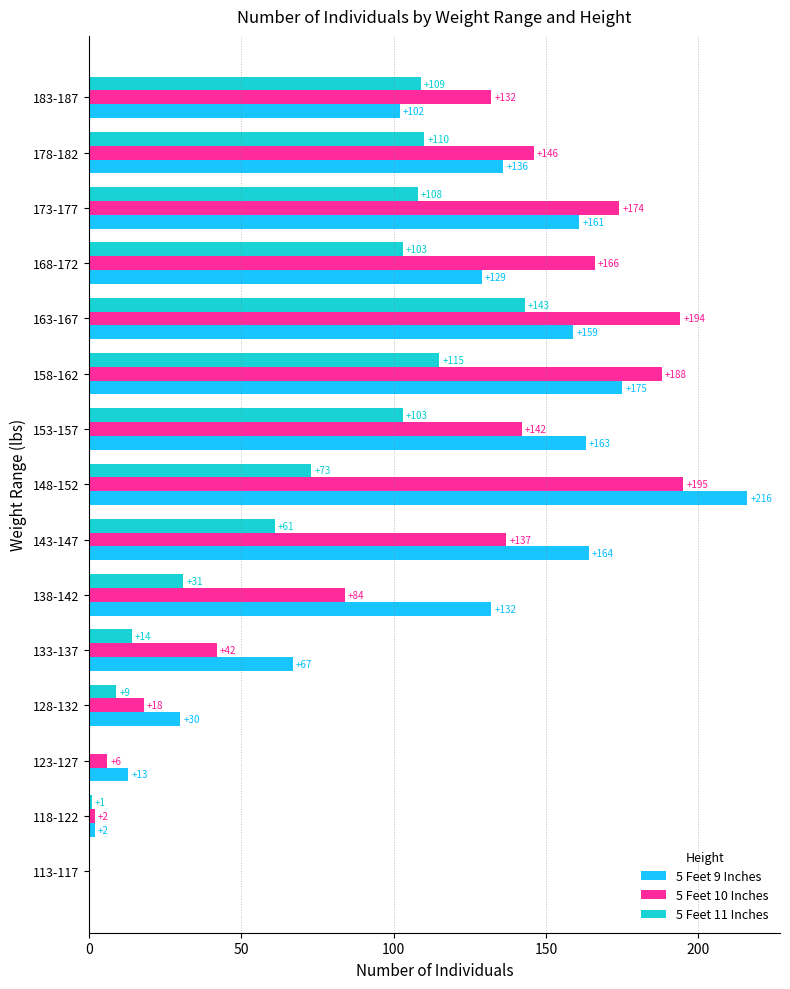

What is the total value across all series at 168-172?

398